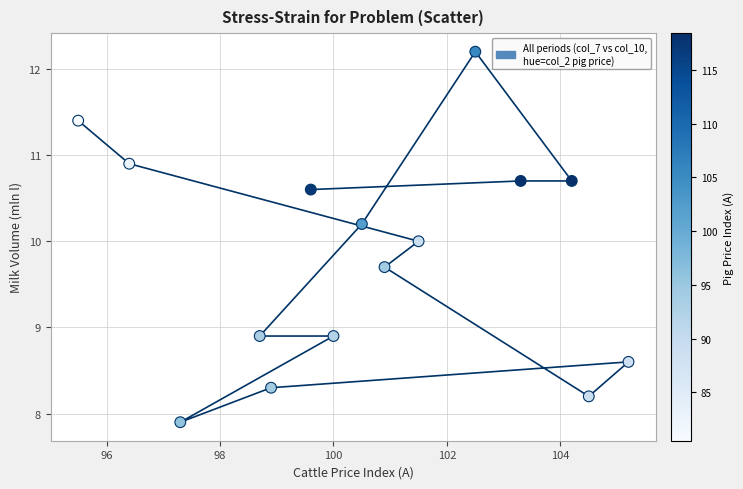

What is the range of Y values (max minus min)?

4.3